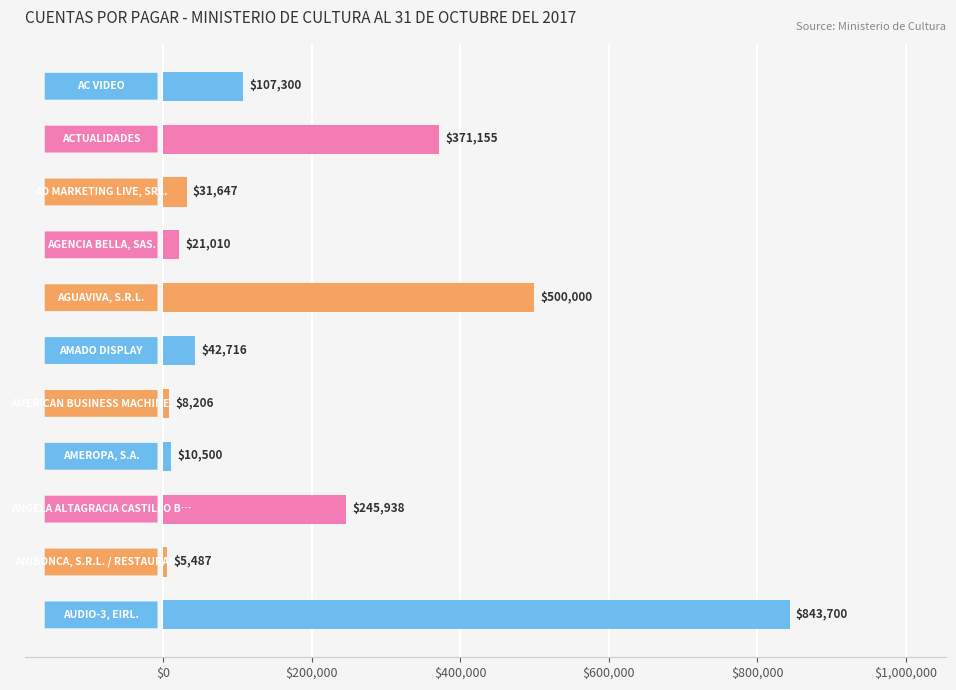

What is the difference between the second highest and minimum values?

494512.7